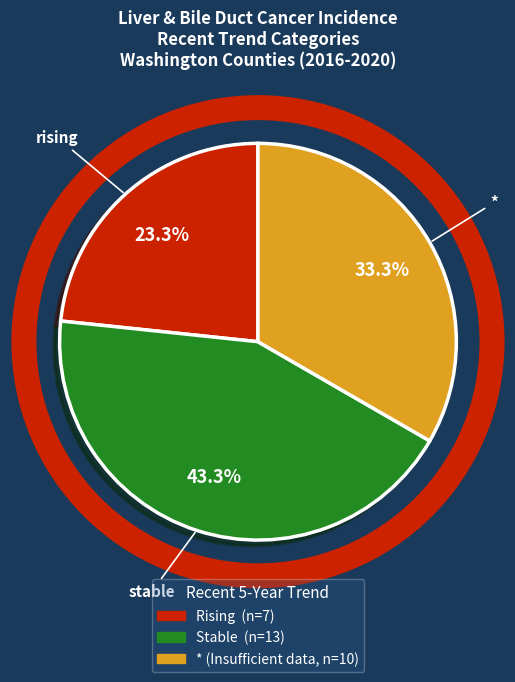

Is there a majority slice in this chart?

No